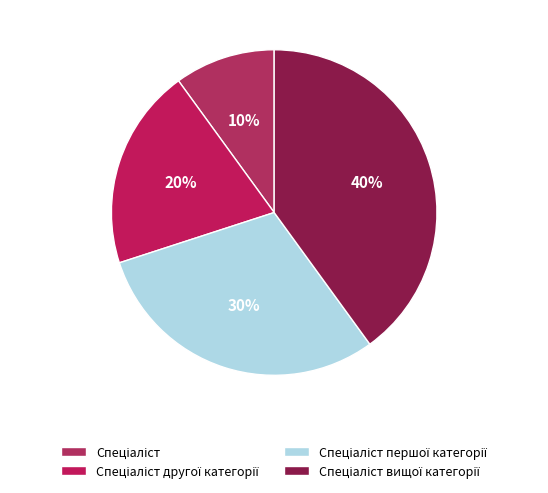

True or false: Спеціаліст вищої категорії accounts for 40% of the total.

True